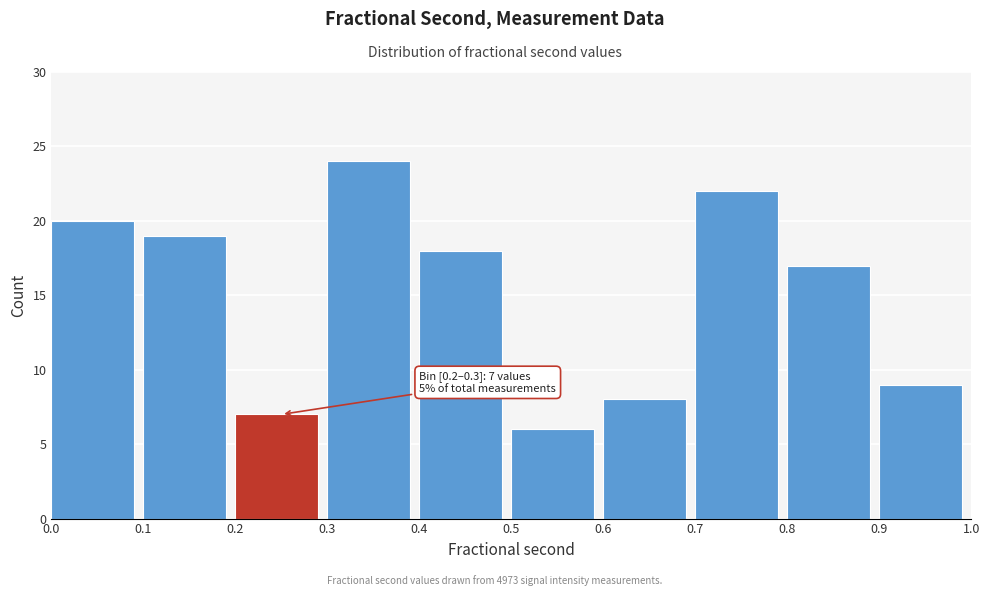

Over which range of the x-axis is the bar tallest?

0.3 to 0.4